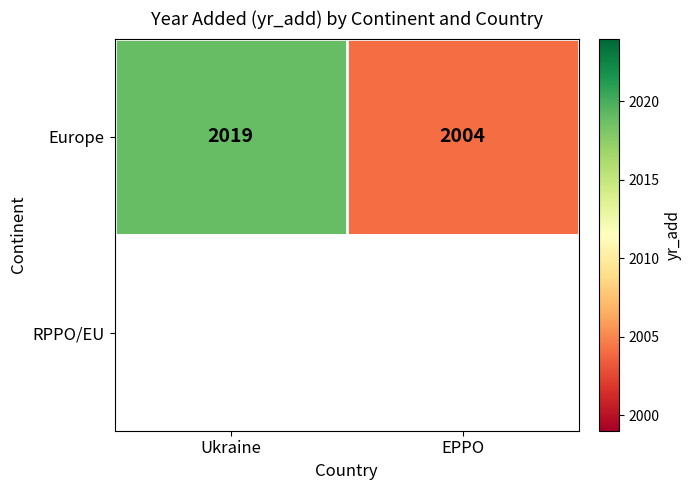

What is the difference between the Europe values at EPPO and Ukraine?

15